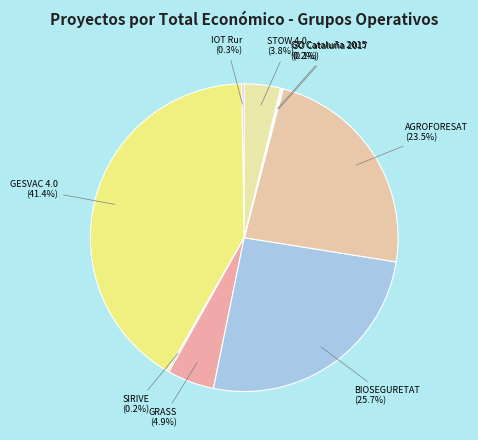

Is there a majority slice in this chart?

No